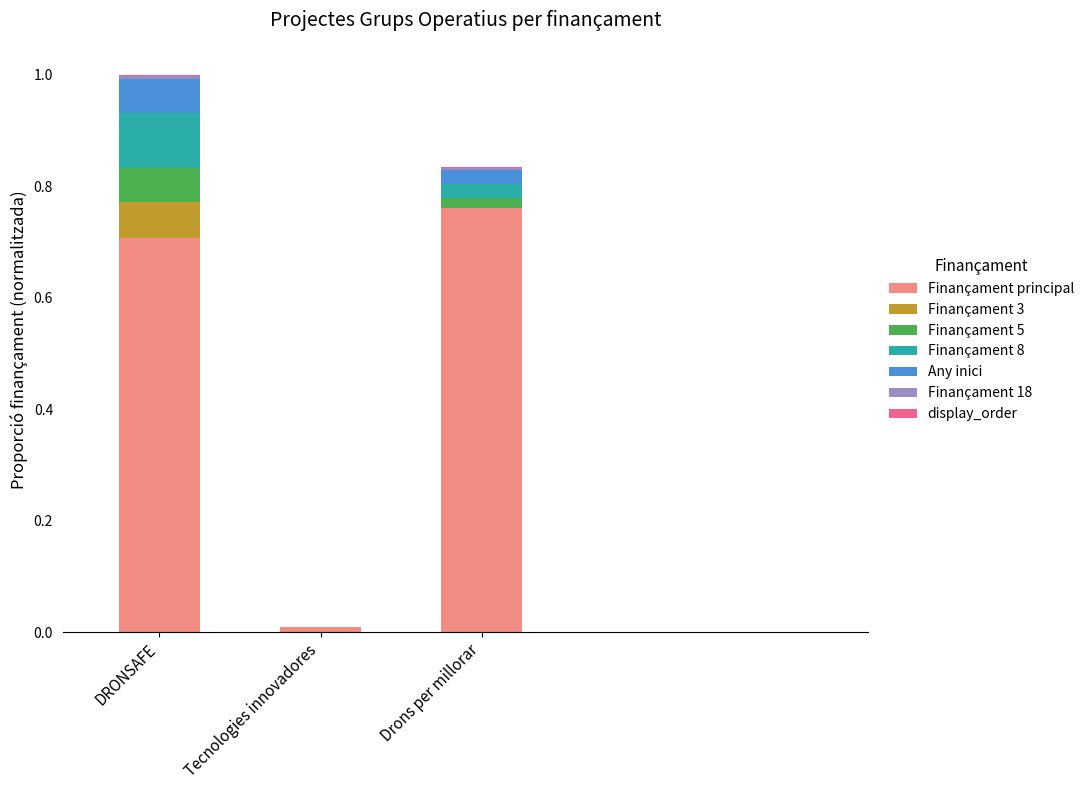

At which category is the sum across all series the highest?

DRONSAFE